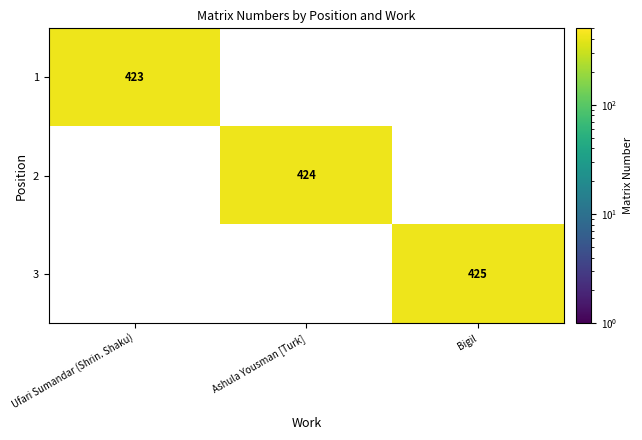

Is the value of 1 at Ufari Sumandar (Shrin. Shaku) greater than the value of 3 at Bigil?

No